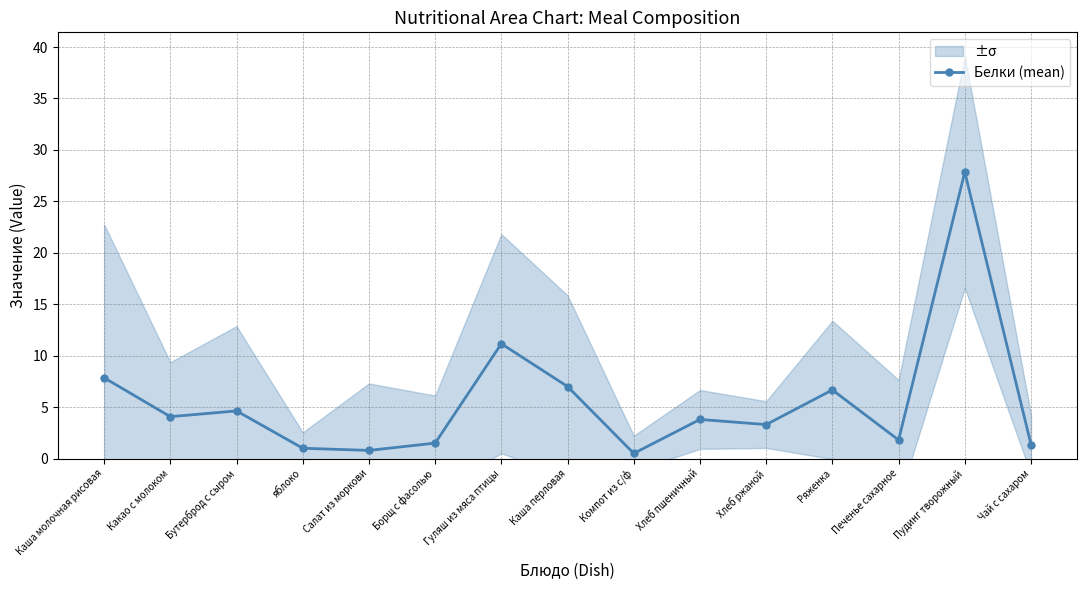

What is the value of the 8th point from the left?

7.0